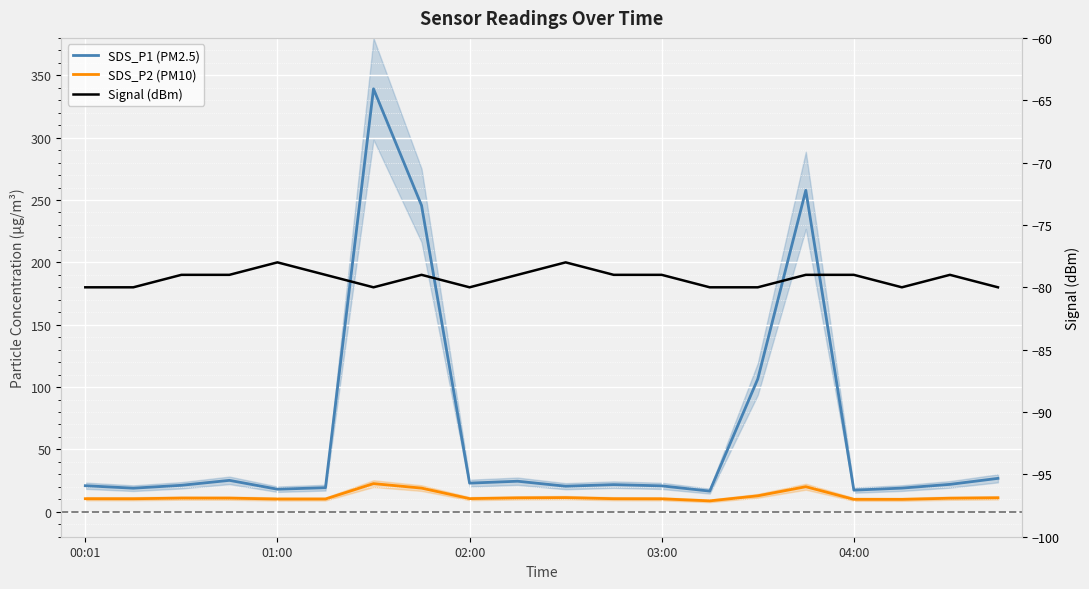

True or false: Signal (dBm) and SDS_P2 (PM10) intersect in this chart.

False